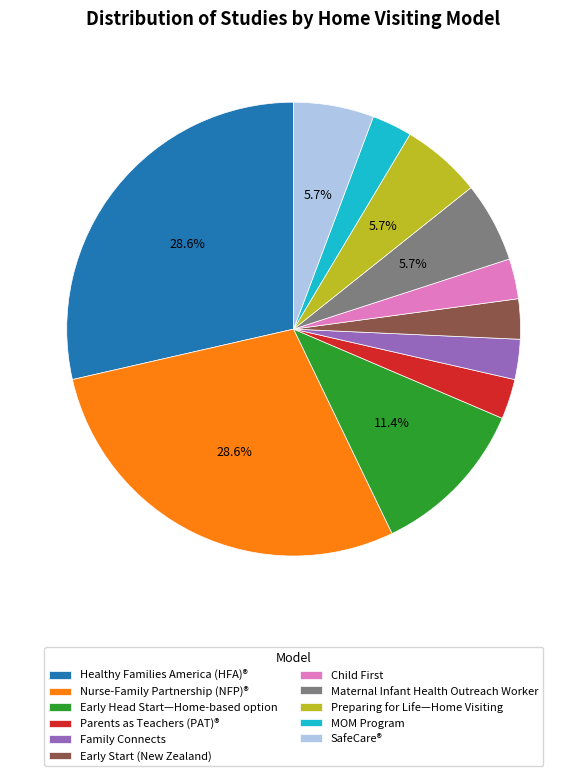

What percentage is NOT represented by SafeCare®?

94.3%